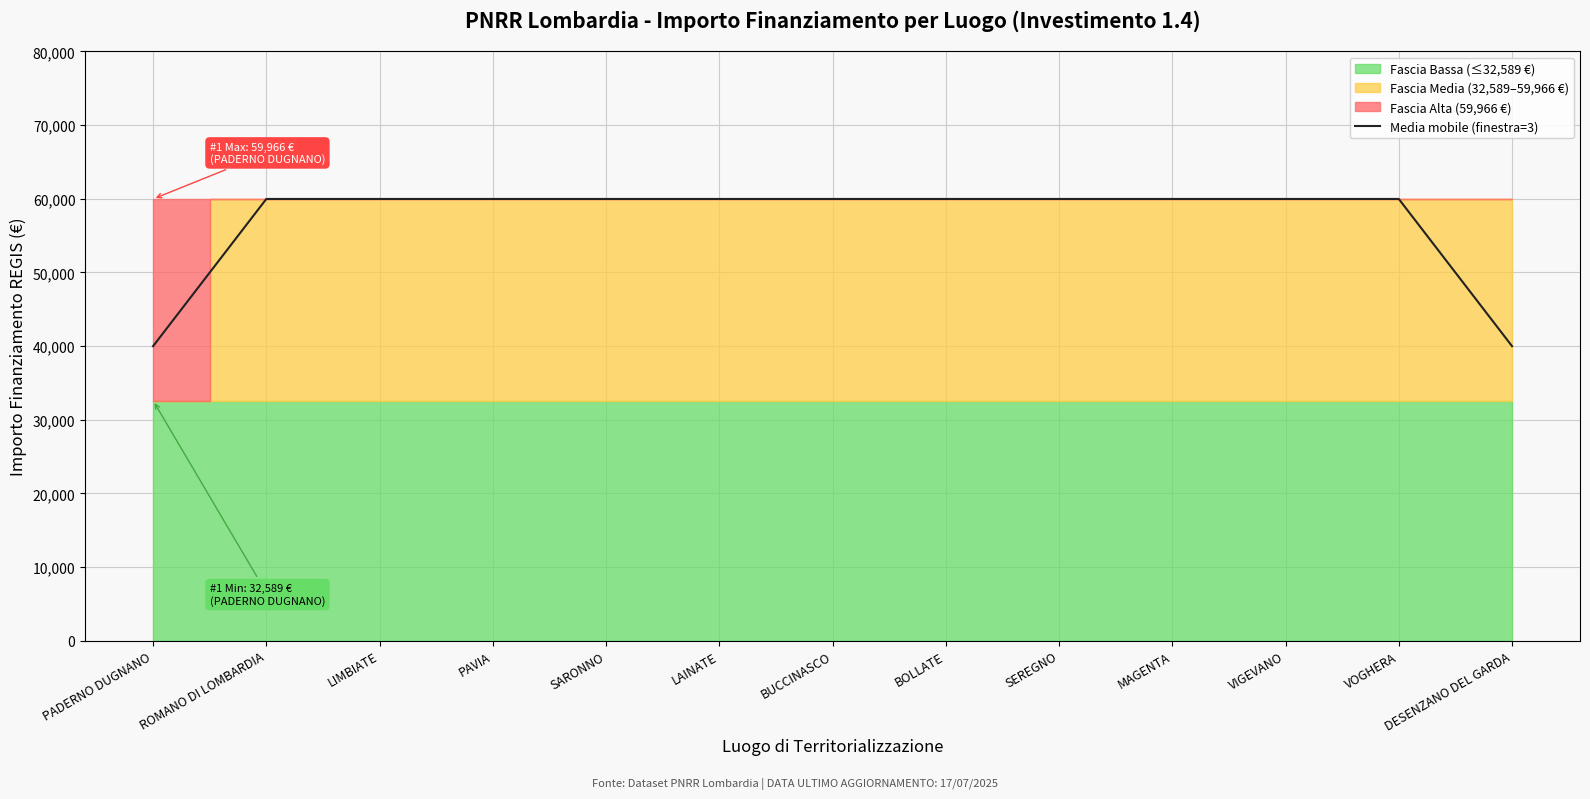

What is the change in value from PADERNO DUGNANO to SEREGNO?

+19988.7